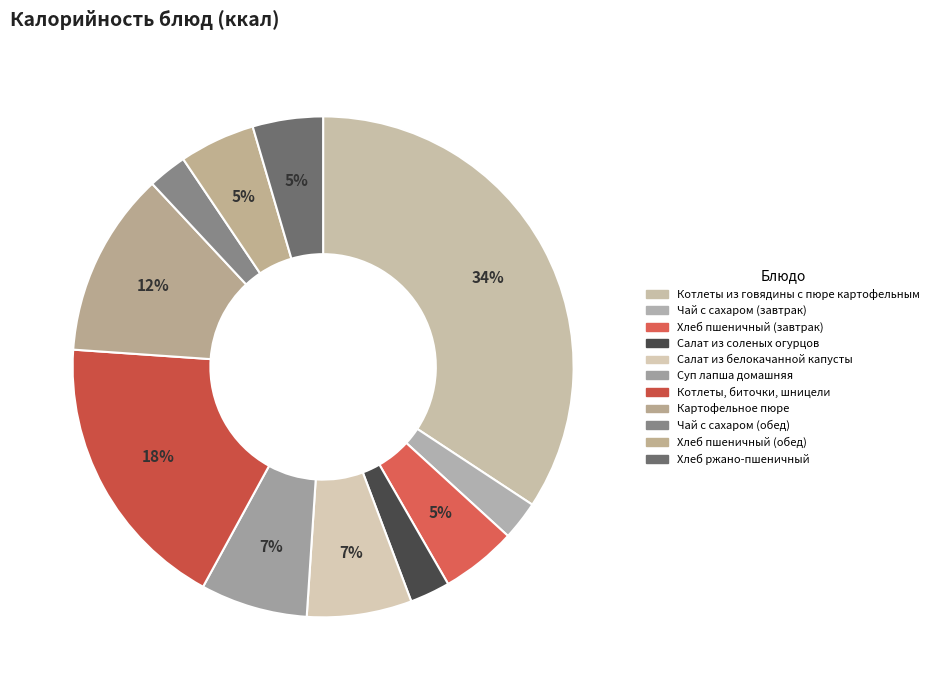

Rank the categories by value from lowest to highest.

Чай с сахаром (завтрак), Чай с сахаром (обед), Салат из соленых огурцов, Хлеб ржано-пшеничный, Хлеб пшеничный (завтрак), Хлеб пшеничный (обед), Салат из белокачанной капусты, Суп лапша домашняя, Картофельное пюре, Котлеты, биточки, шницели, Котлеты из говядины с пюре картофельным